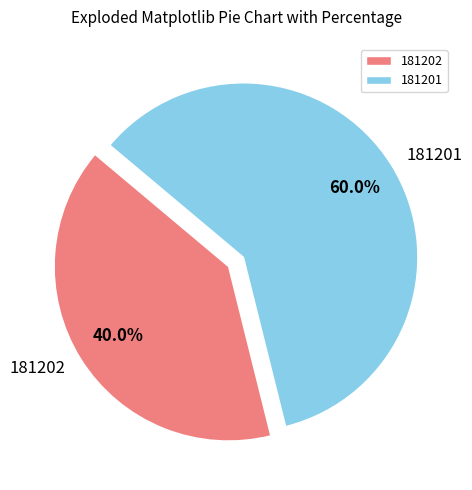

What percentage is NOT represented by 181201?

40.0%